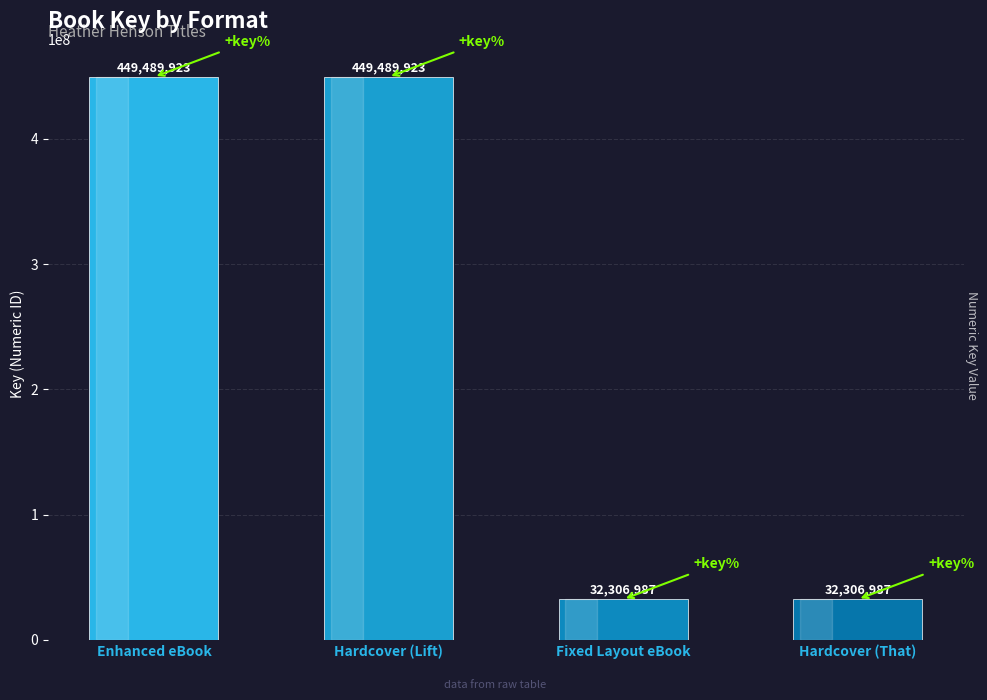

How many values are below 449489923?

2